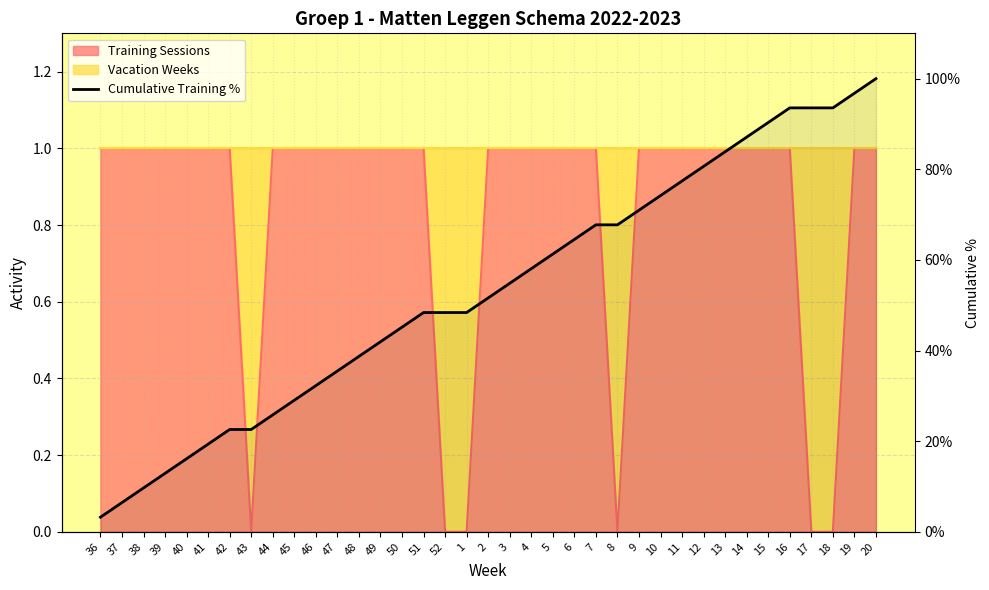

Is it true that the value at 20 is 50.7?

False